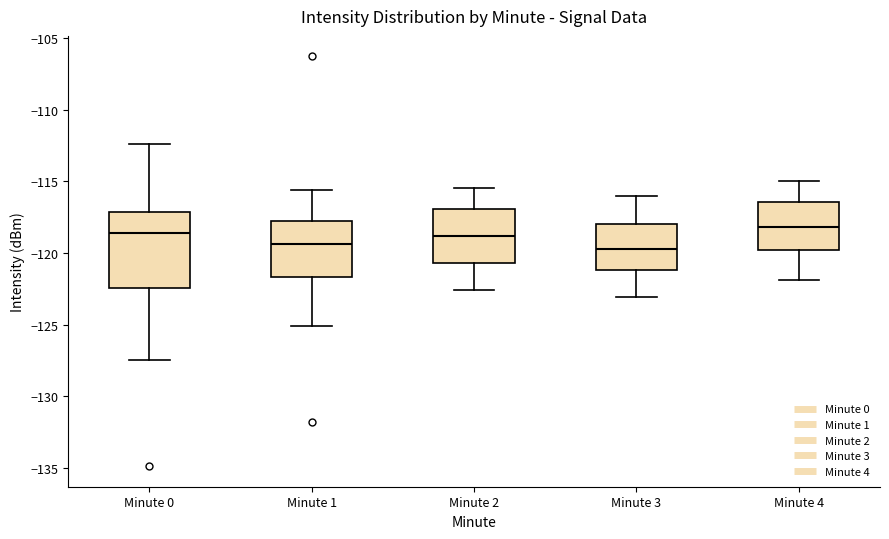

Reading left to right, read every box against the y-axis: the position of its median line, the range the box covers, and the ends of its whiskers. The values are not printed on the chart, so give them approximately, as read against the axis.

Minute 0: median -118.5, box -122.5 to -117.0, whiskers -127.5 to -112.5
Minute 1: median -119.5, box -121.5 to -118.0, whiskers -125.0 to -115.5
Minute 2: median -119.0, box -120.5 to -117.0, whiskers -122.5 to -115.5
Minute 3: median -119.5, box -121.0 to -118.0, whiskers -123.0 to -116.0
Minute 4: median -118.0, box -120.0 to -116.5, whiskers -122.0 to -115.0